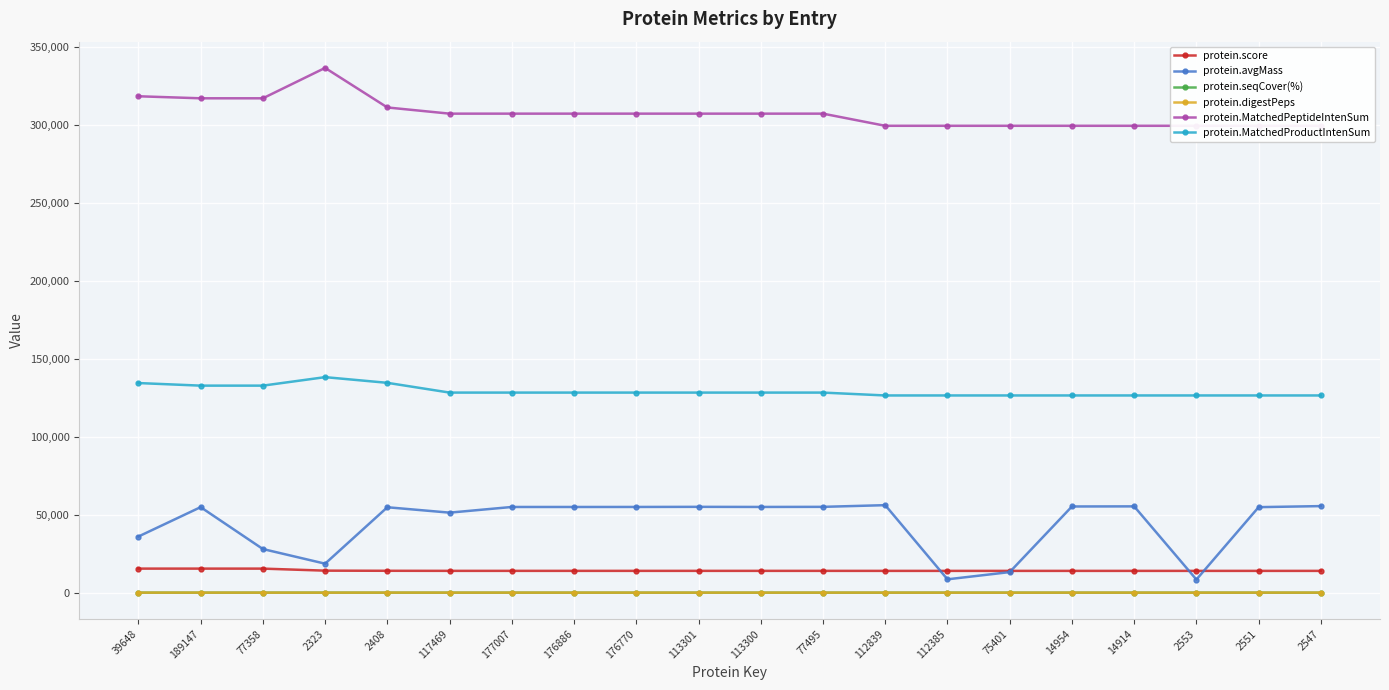

Reading right to left, list all the values displayed in this chart.

protein.score: 13968.2	13968.2	13968.2	13968.2	13968.2	13968.2	13968.2	13968.2	13979.5	13979.5	13979.5	13979.5	13979.5	13979.5	13981.0	14024.9	14115.3	15417.1	15417.1	15420.4
protein.avgMass: 55489.9	54818.9	8410.0	55320.5	55244.3	13188.0	8560.1	56093.6	55008.1	54947.9	55013.0	54942.9	54926.9	54931.9	51297.6	54752.2	18581.3	27971.0	54822.1	35980.9
protein.seqCover(%): 3.5	3.6	23.3	3.6	3.6	14.8	23.3	3.5	7.3	7.3	7.3	7.3	7.3	7.3	7.9	6.9	26.1	16.5	8.4	17.9
protein.digestPeps: 40.0	38.0	5.0	32.0	30.0	4.0	4.0	40.0	29.0	29.0	29.0	29.0	30.0	29.0	26.0	46.0	10.0	15.0	37.0	18.0
protein.MatchedPeptideIntenSum: 299262.0	299262.0	299262.0	299262.0	299262.0	299262.0	299262.0	299262.0	307046.0	307046.0	307046.0	307046.0	307046.0	307046.0	307046.0	311013.0	336367.0	316883.0	316883.0	318187.0
protein.MatchedProductIntenSum: 126410.0	126410.0	126410.0	126410.0	126410.0	126410.0	126410.0	126410.0	128249.0	128249.0	128249.0	128249.0	128249.0	128249.0	128249.0	134504.0	138149.0	132705.0	132705.0	134364.0